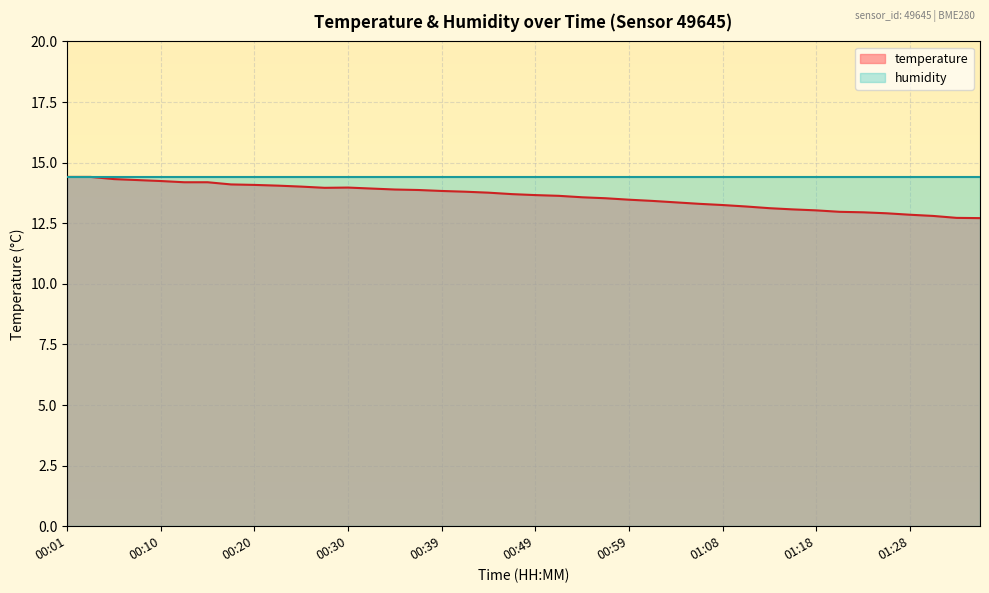

Between 00:01 and 01:16, which is larger?

00:01